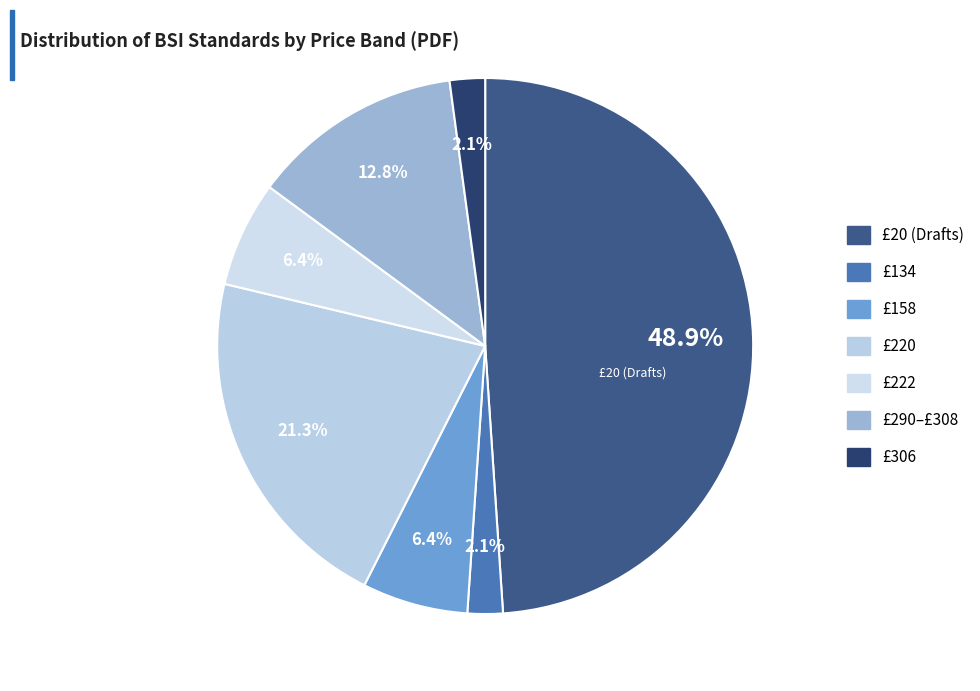

Which slice is the smallest?

GBP 134